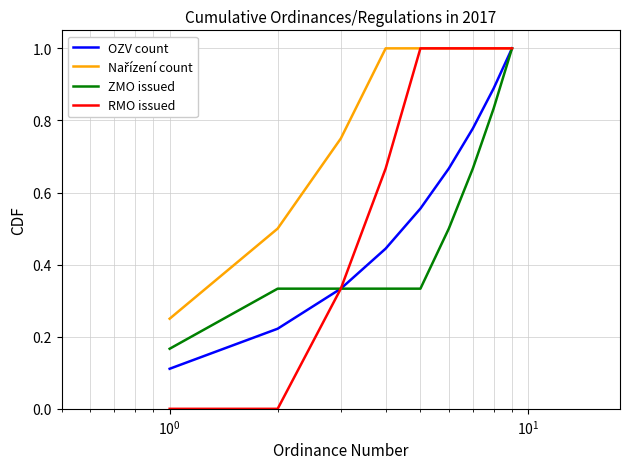

What is the greatest value displayed?

1.0